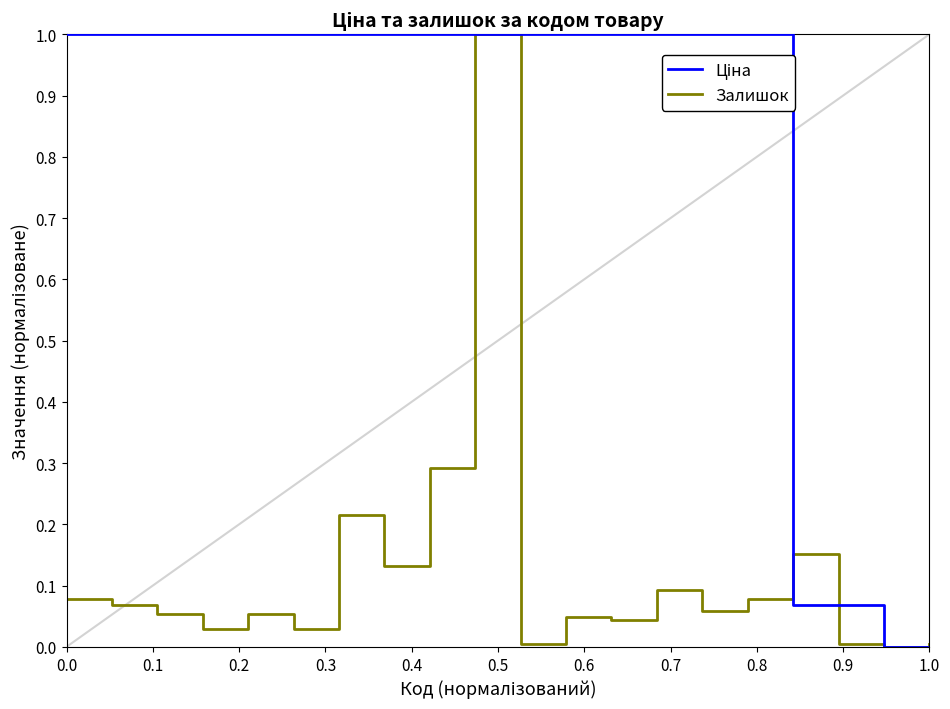

What is the maximum value shown in the chart?

1.0